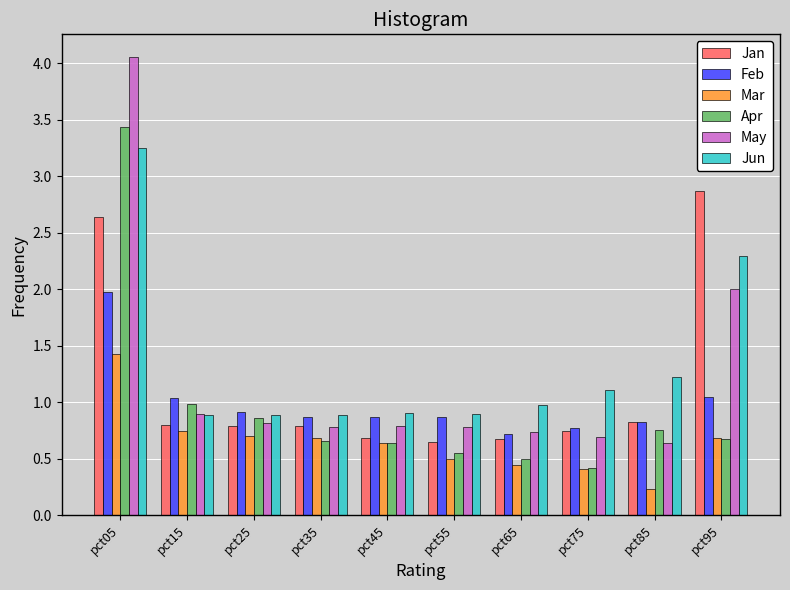

True or false: Feb has a value of 0.8 at pct85.

True